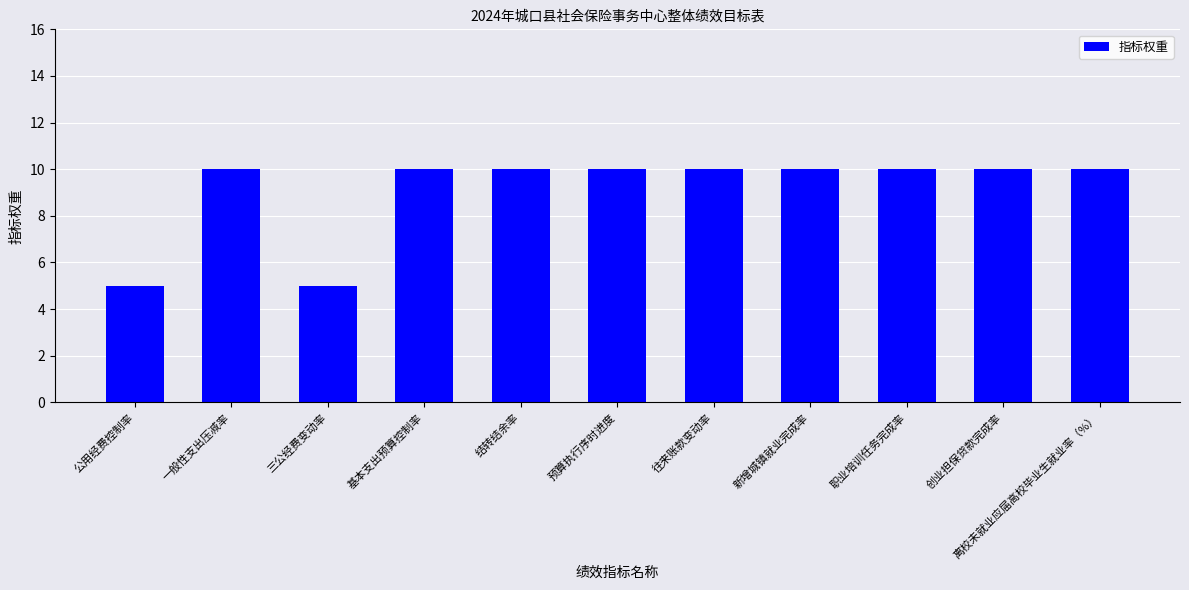

How many categories are shown in the chart?

11